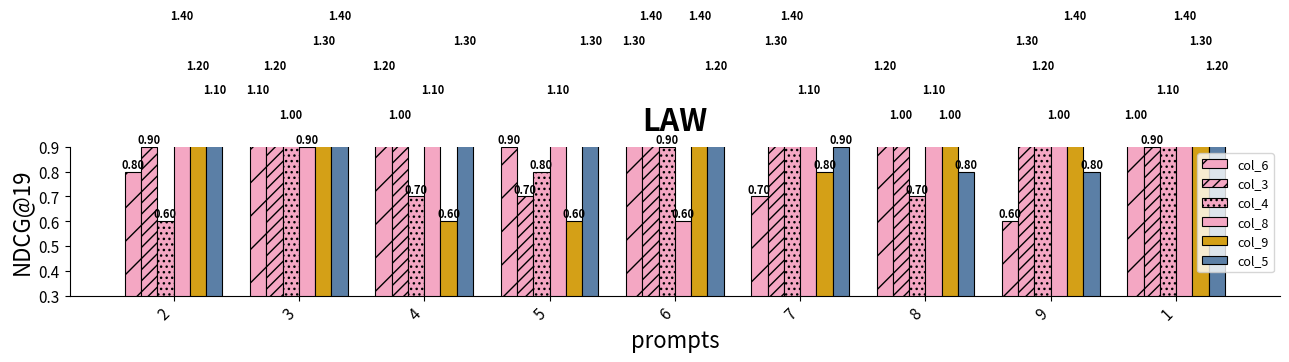

At how many categories does at least one series exceed 0?

9